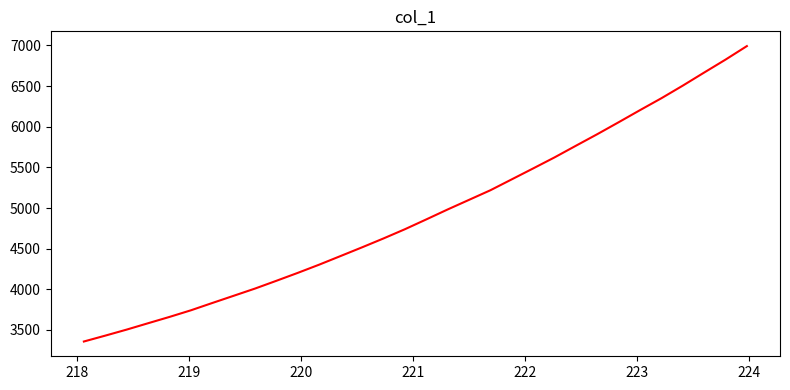

What is the difference between the maximum and minimum values?

3634.1